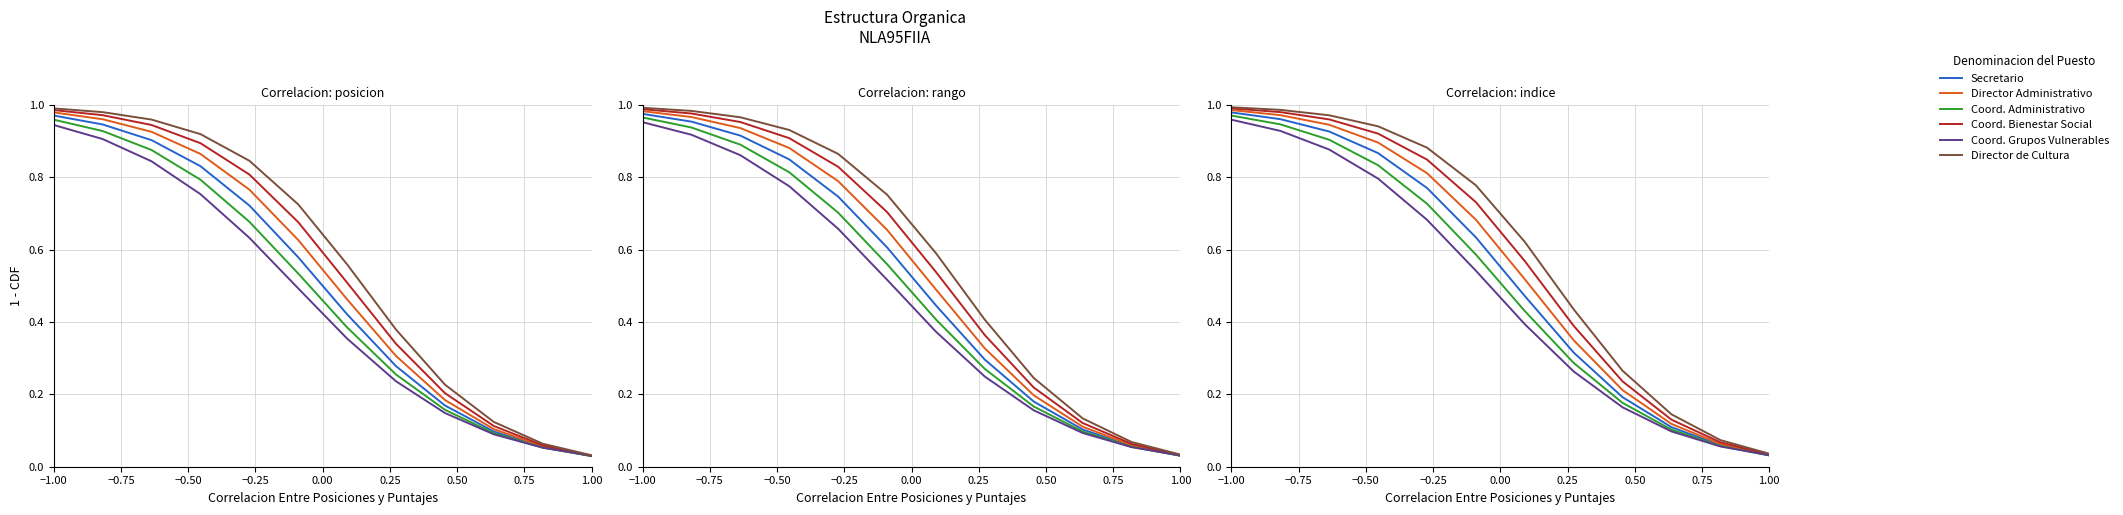

What is the difference between the maximum and minimum values in the Director de Cultura series?

1.0